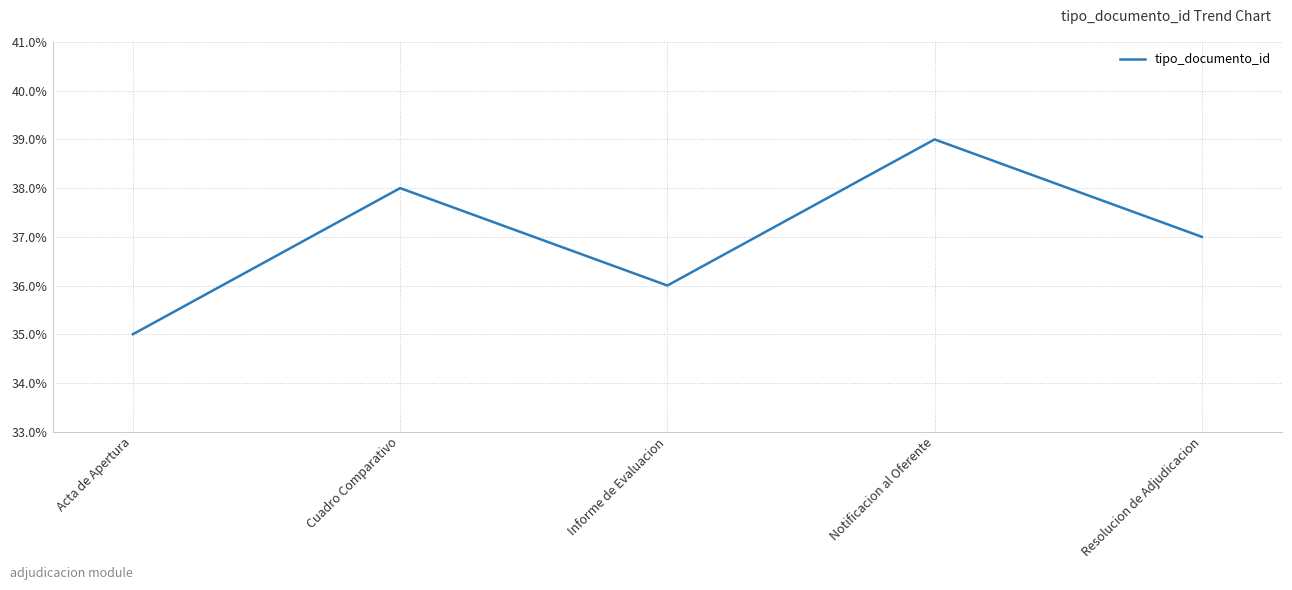

What is the change in value from Cuadro Comparativo to Informe de Evaluacion?

-2